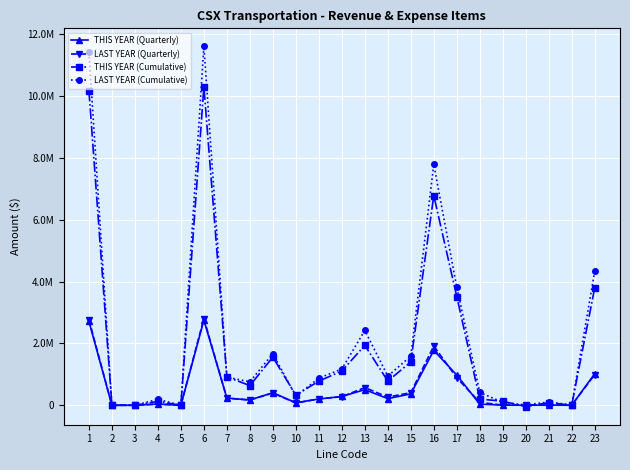

What is the sum of all LAST YEAR (Cumulative) values?

50439952